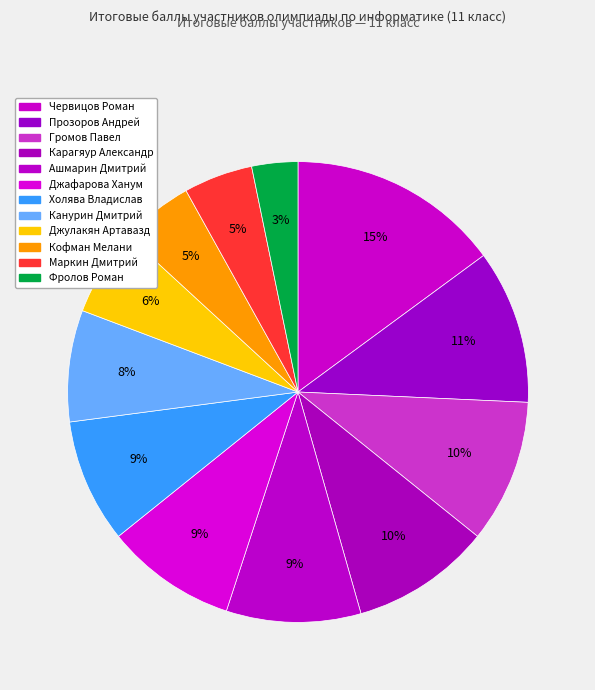

To the nearest percent, what portion does Ашмарин Дмитрий represent?

9%